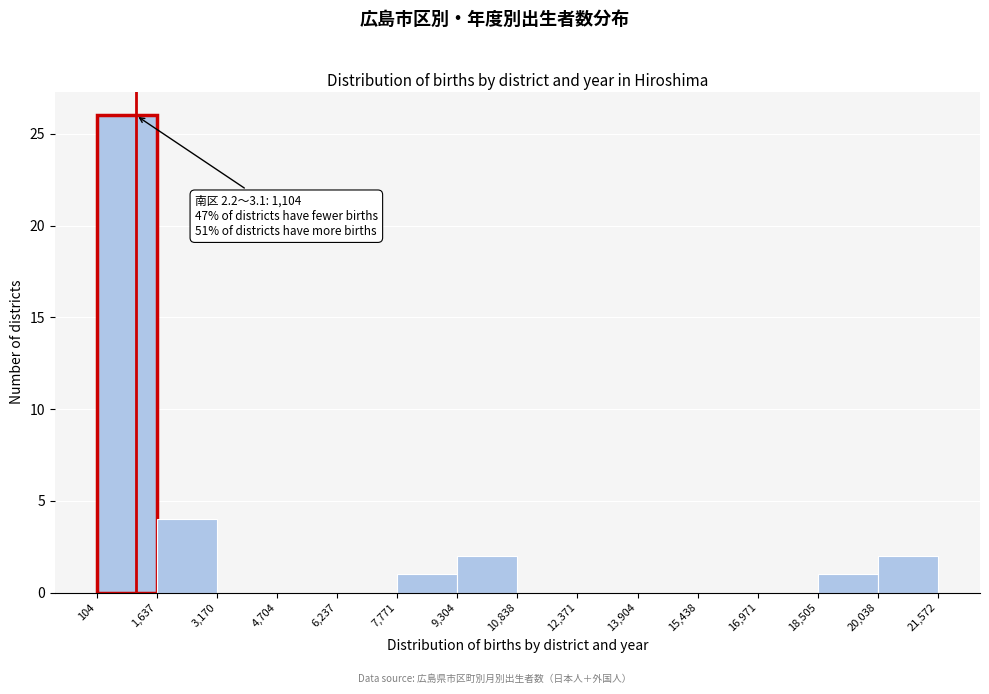

Which range on the x-axis has the tallest bar?

104 to 1,637